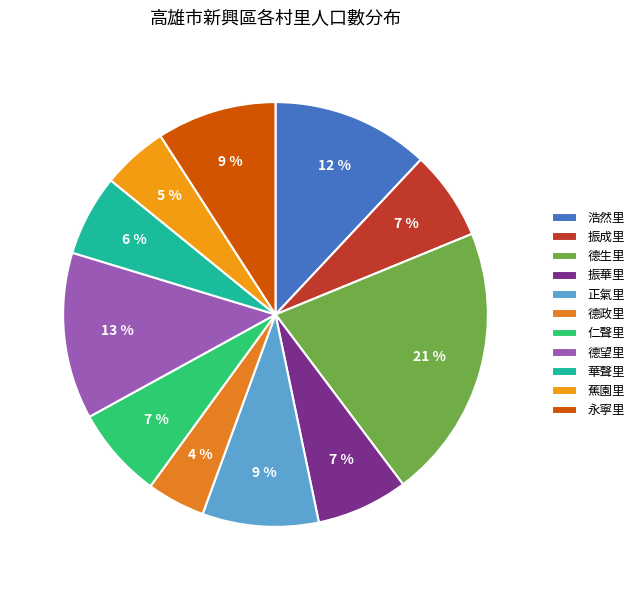

How many slices are in this pie chart?

11